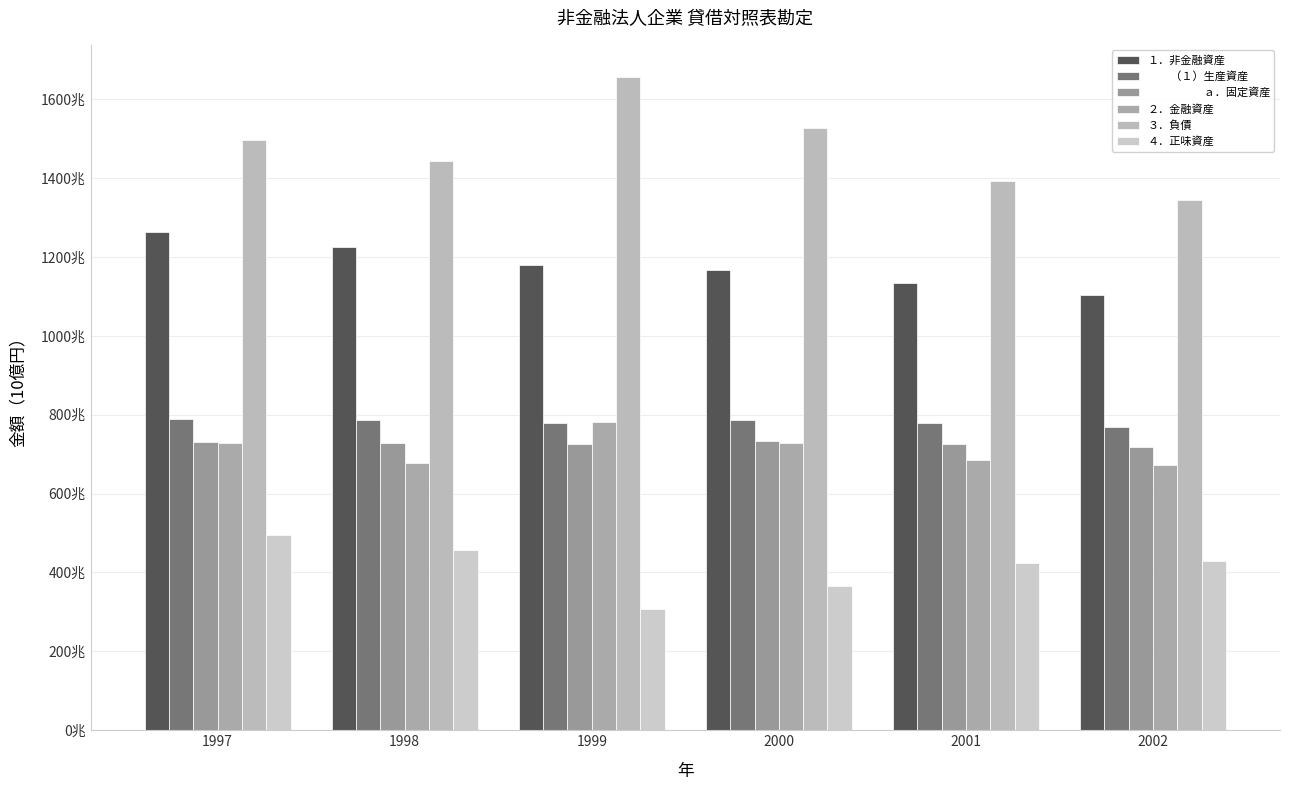

Does the chart contain stacked bars?

No